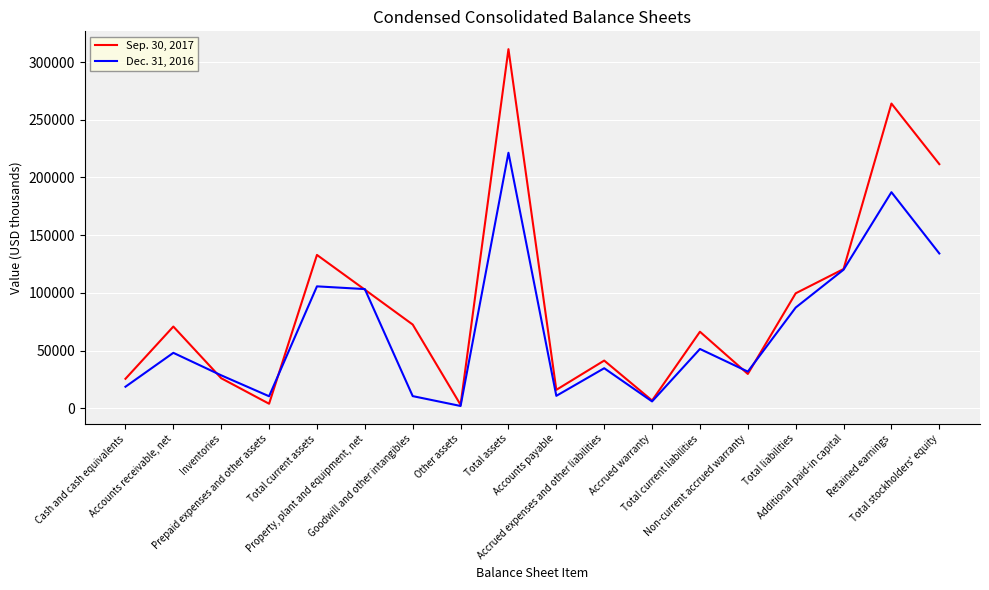

List the series in order of their overall mean, lowest first.

Dec. 31, 2016, Sep. 30, 2017